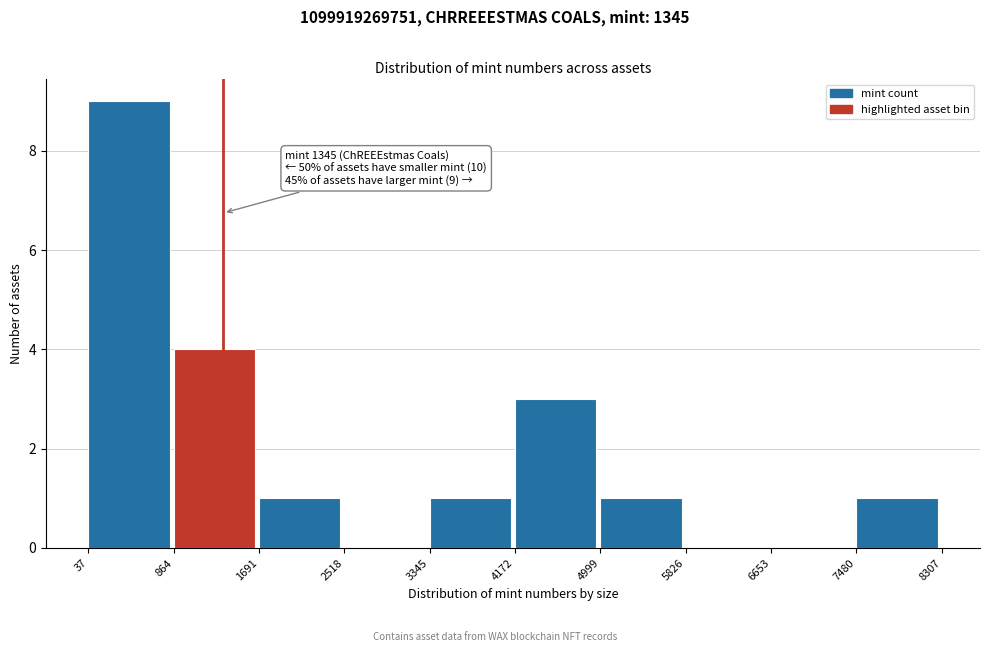

Which range on the x-axis has the tallest bar?

37 to 864